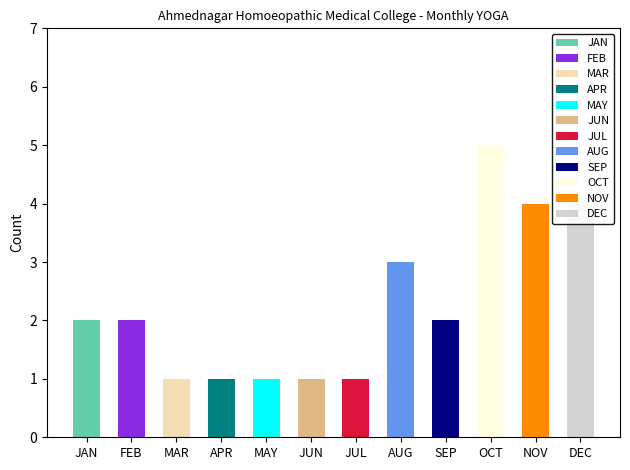

Rank the categories by value from lowest to highest.

MAR, APR, MAY, JUN, JUL, JAN, FEB, SEP, AUG, NOV, DEC, OCT